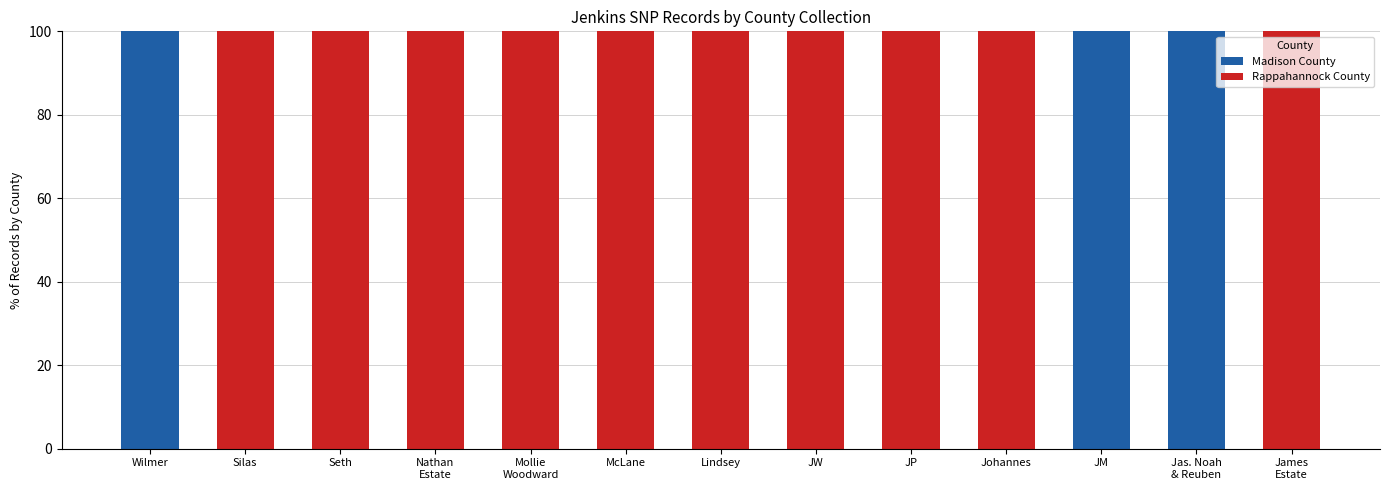

What is the maximum value for Madison County?

100